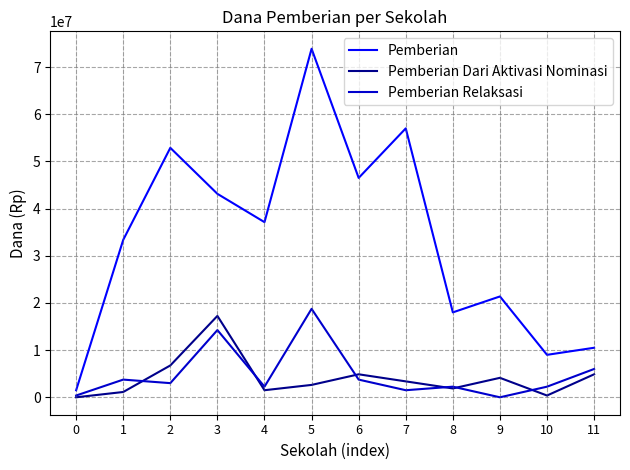

At which category is the sum across all series the highest?

5